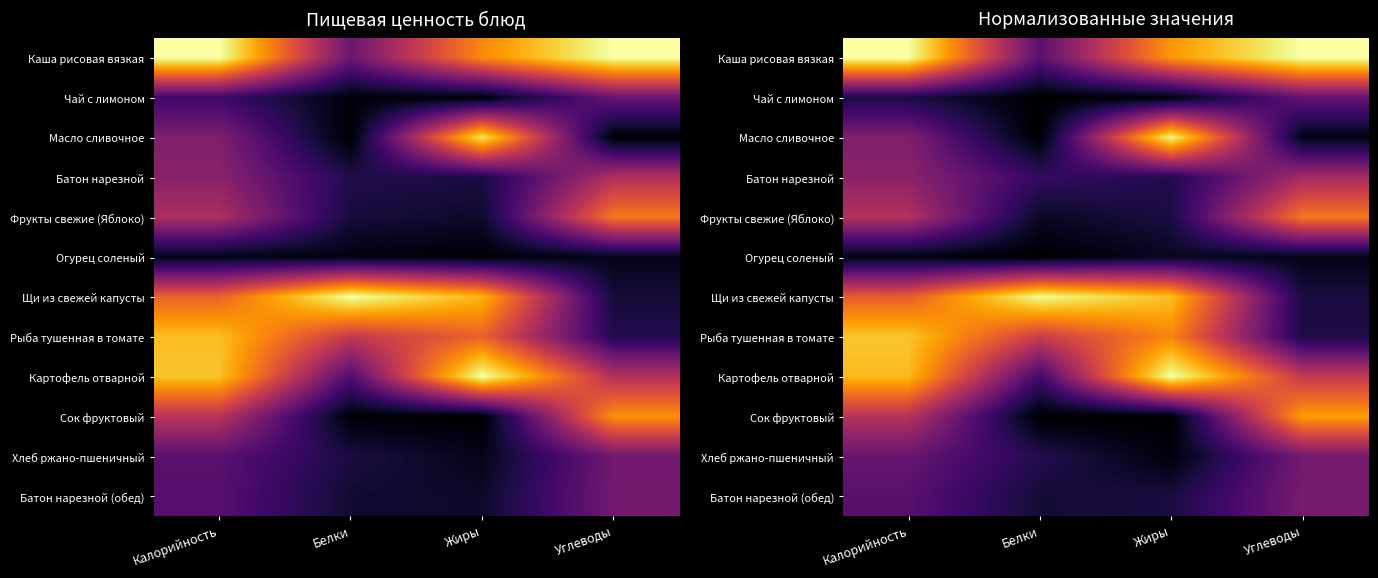

The Огурец соленый series shows 0.0 at Калорийность. True or false?

True